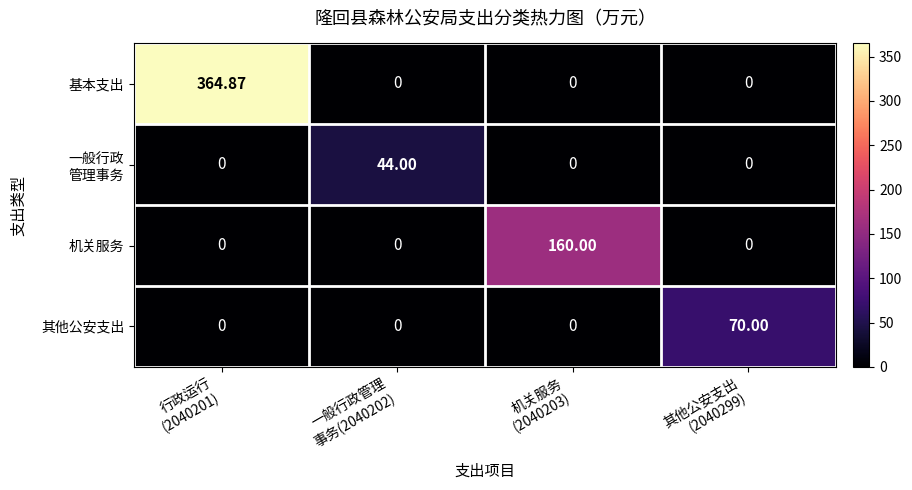

Which series has the widest spread of values?

基本支出